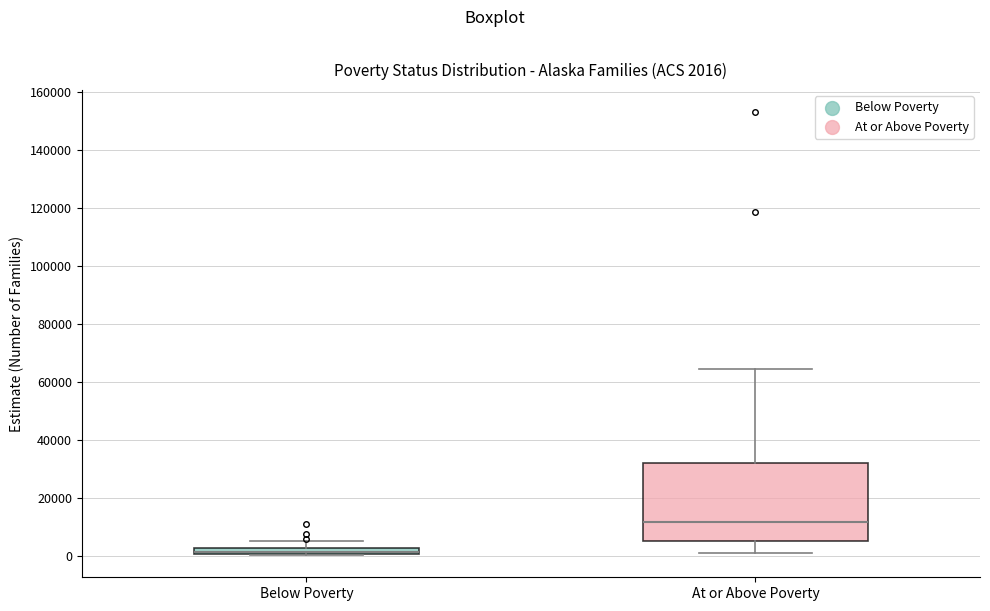

Which box is the tallest, from its lower edge to its upper edge?

At or Above Poverty